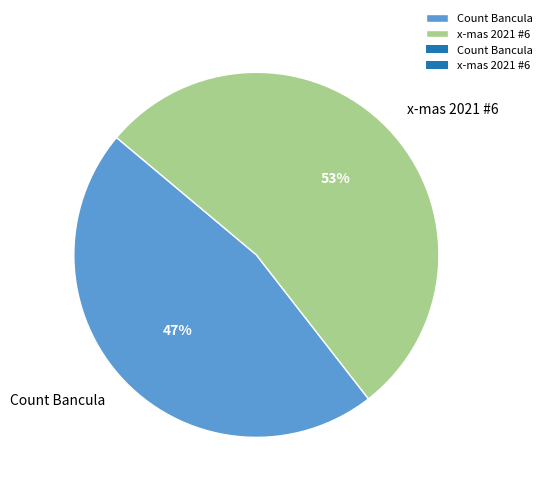

Rank the categories by value from highest to lowest.

x-mas 2021 #6, Count Bancula